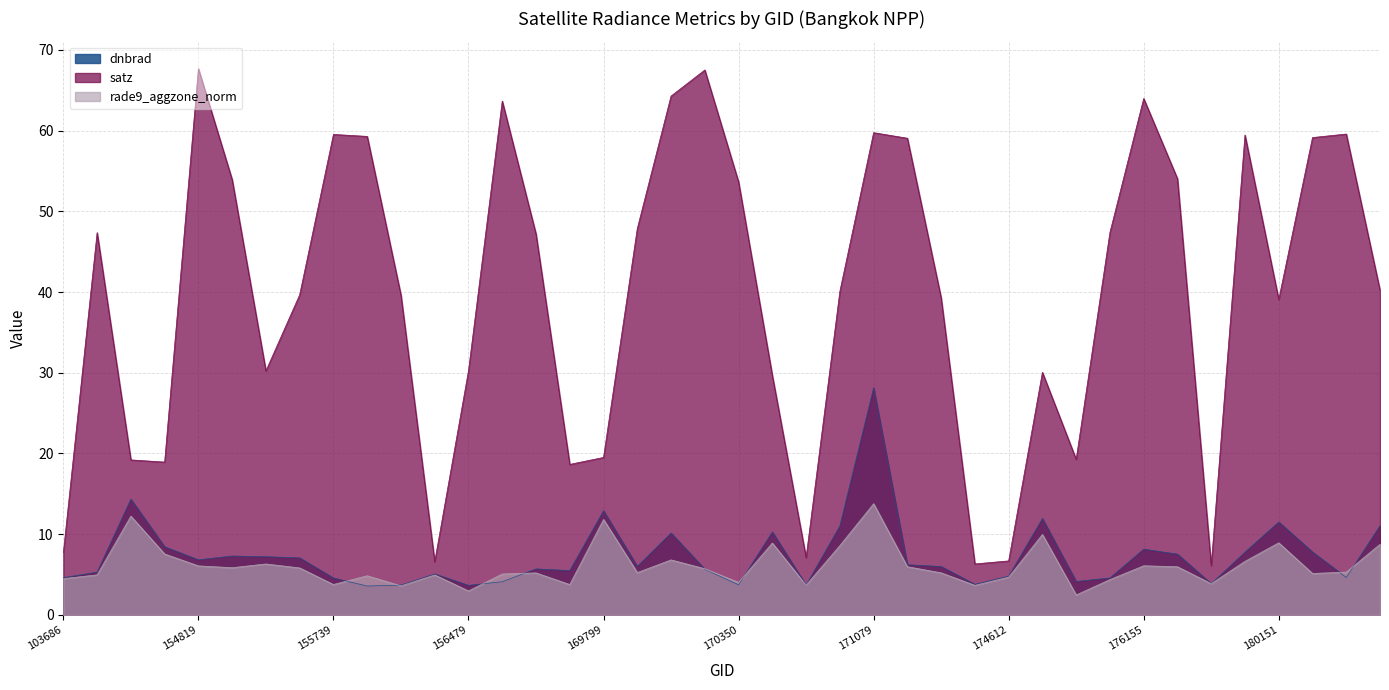

How many lines are shown in the chart?

3